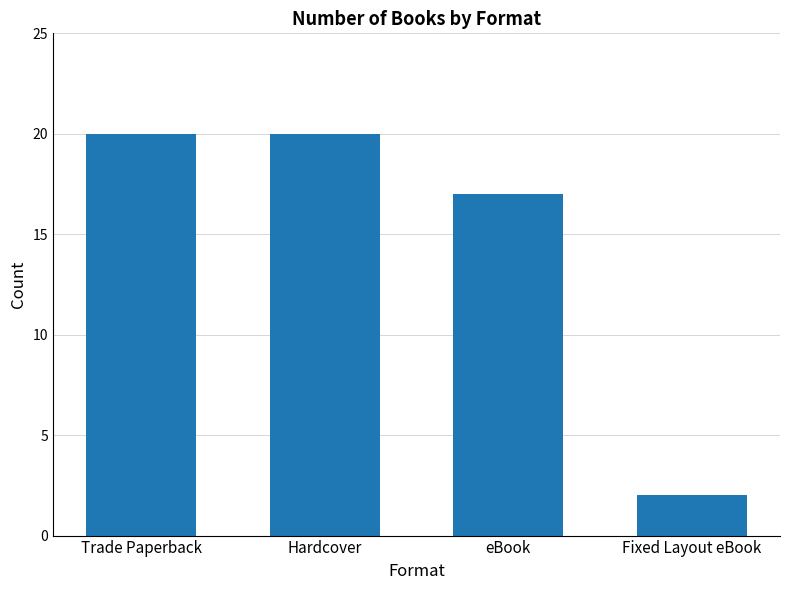

Does the chart contain any negative values?

No